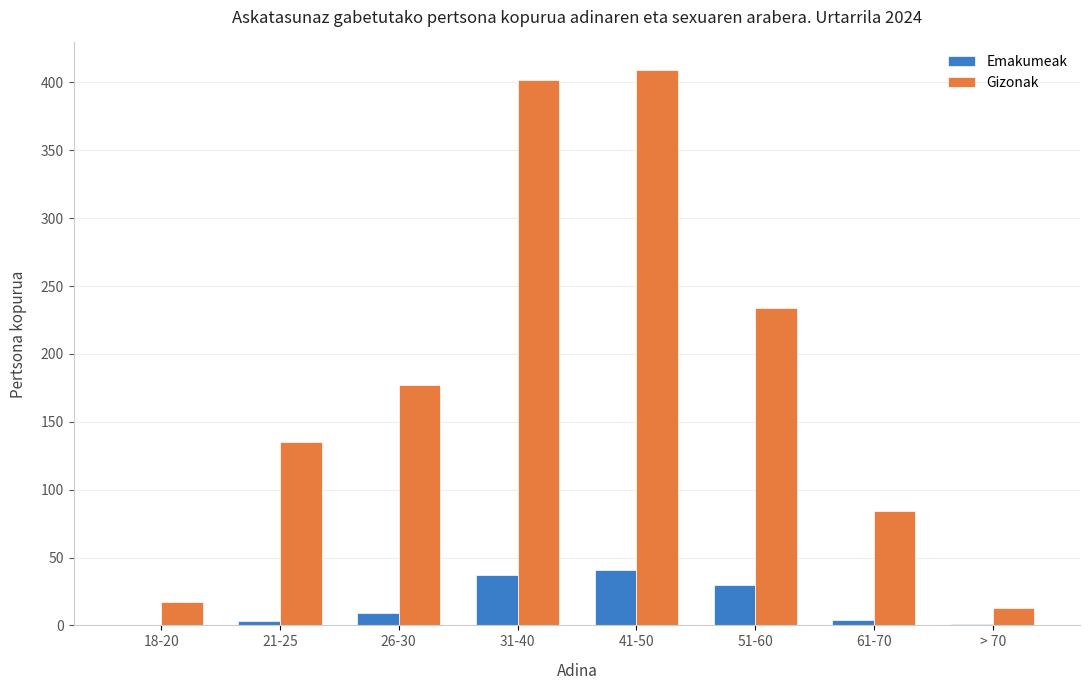

Which series has the largest total across all categories?

Gizonak